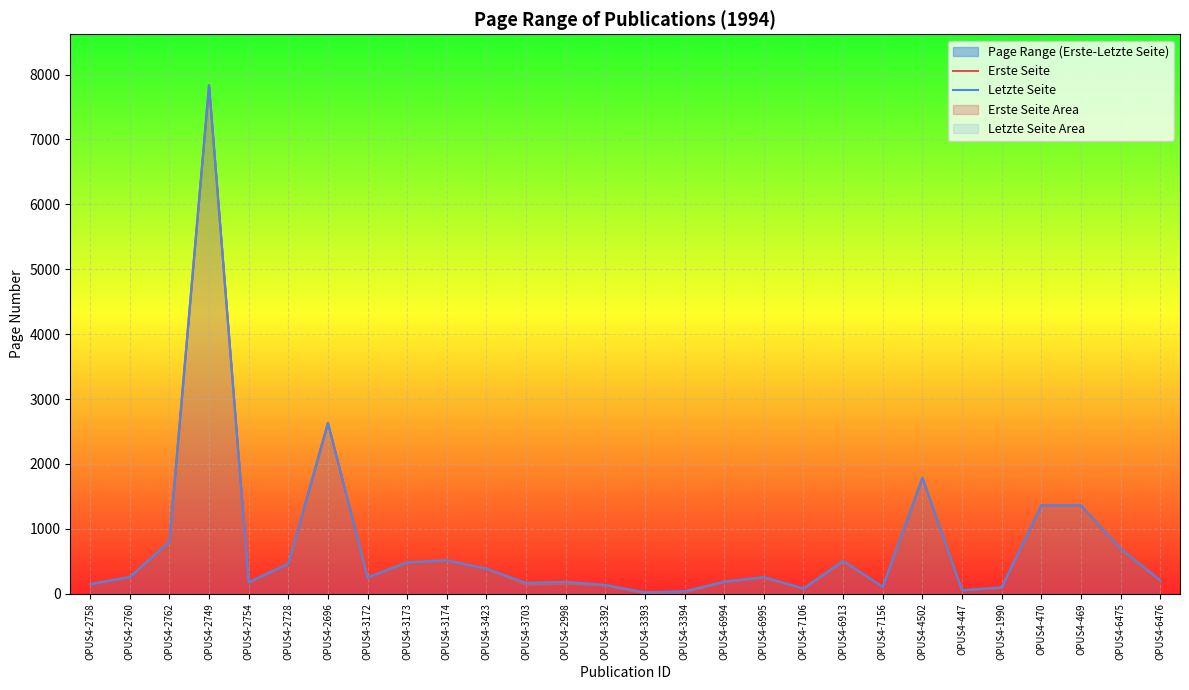

What is the value of the Erste Seite point at the 18th from the left?

246